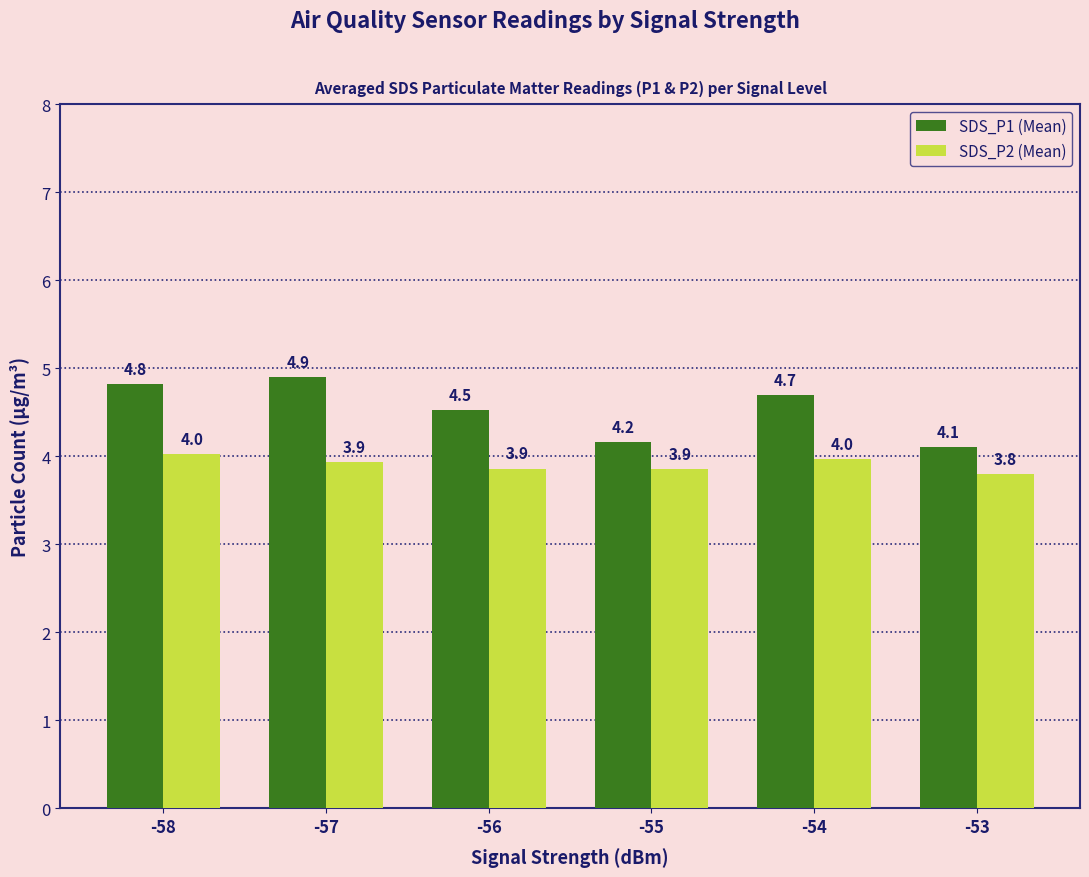

What is the greatest value displayed?

4.9